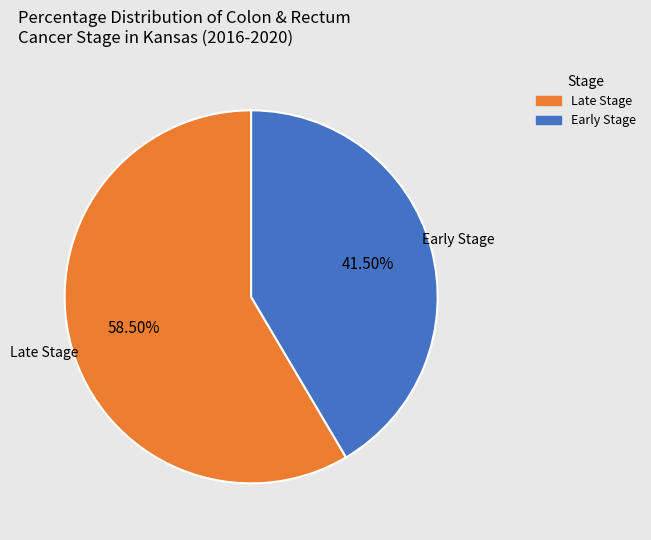

Is there any slice that represents more than half of the pie?

Yes